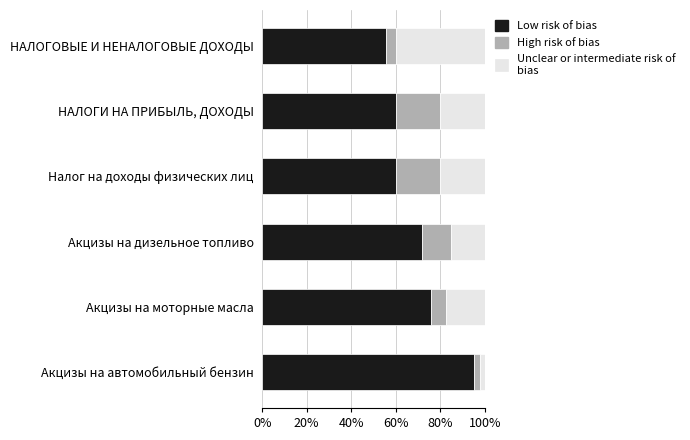

How many distinct data groups are displayed?

3